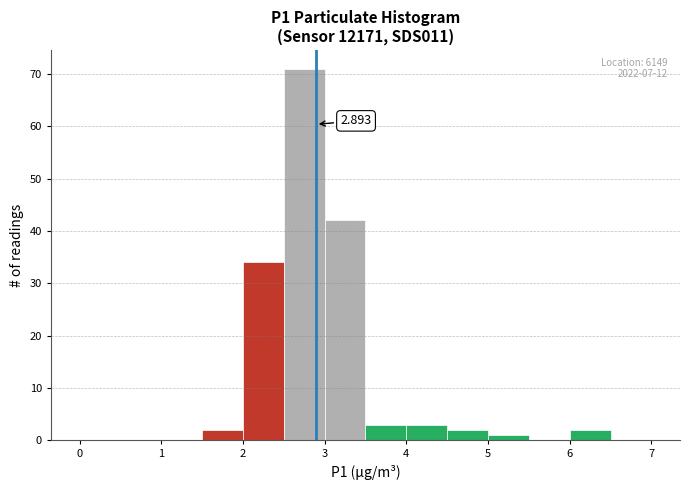

Over which range of the x-axis is the bar tallest?

2.5 to 3.0